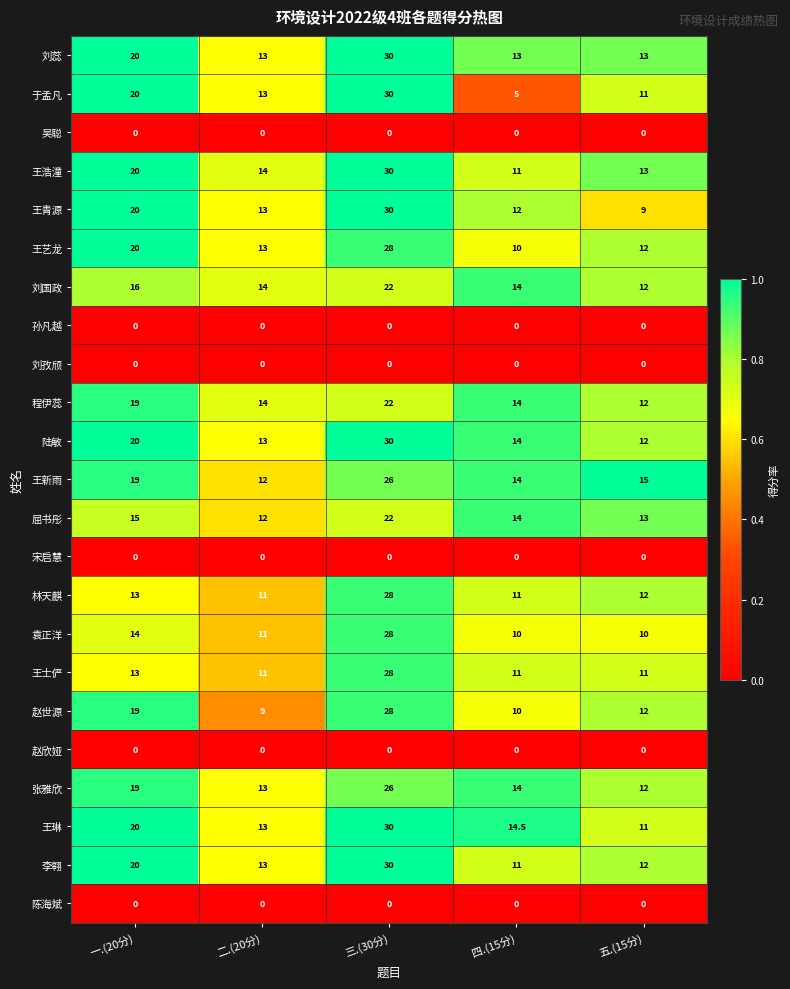

Between 二.(20分) and 四.(15分), which series saw the biggest shift?

于孟凡